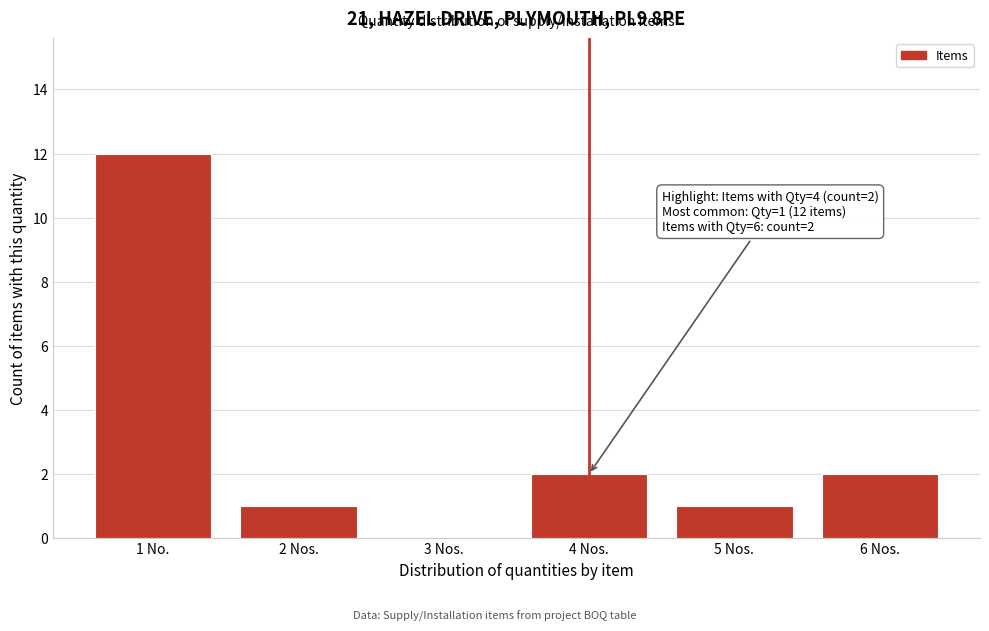

Reading left to right, list all the values displayed in this chart.

1 No.=12	2 Nos.=1	3 Nos.=0	4 Nos.=2	5 Nos.=1	6 Nos.=2